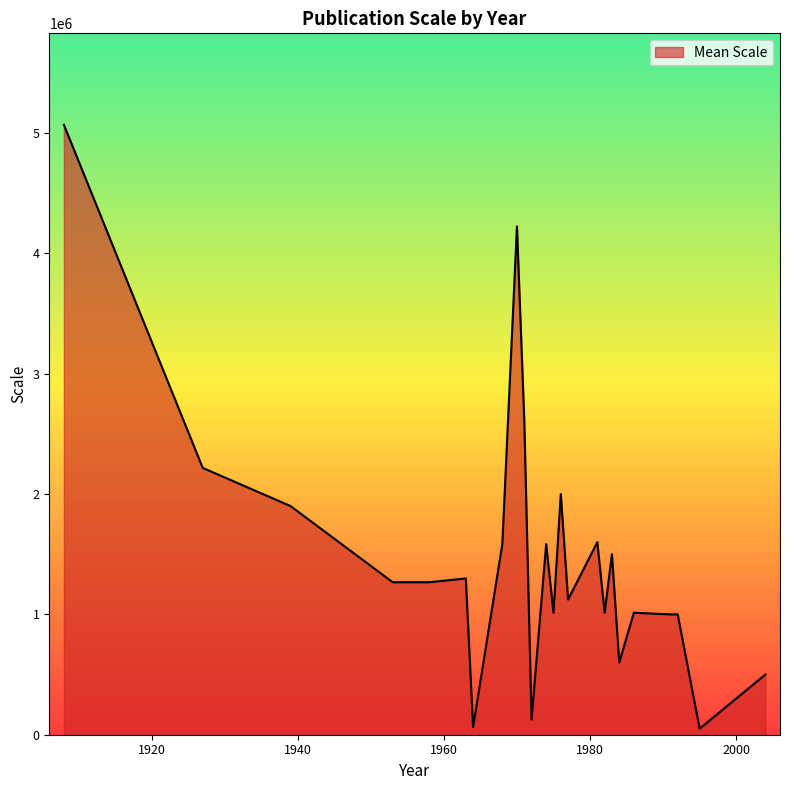

What is the difference between the maximum and minimum values?

5018800